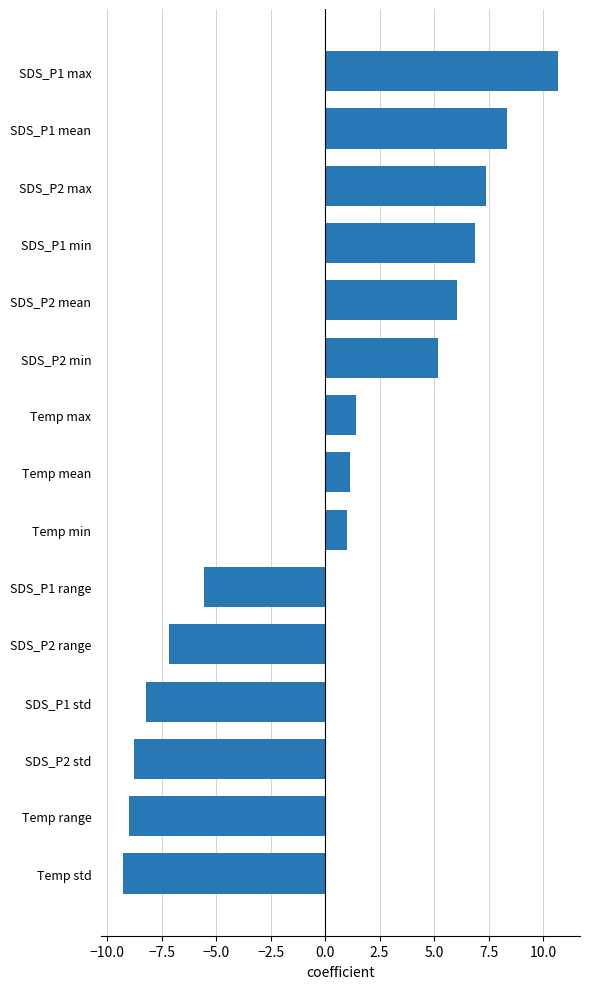

Between SDS_P2 mean and SDS_P1 mean, which is larger?

SDS_P1 mean